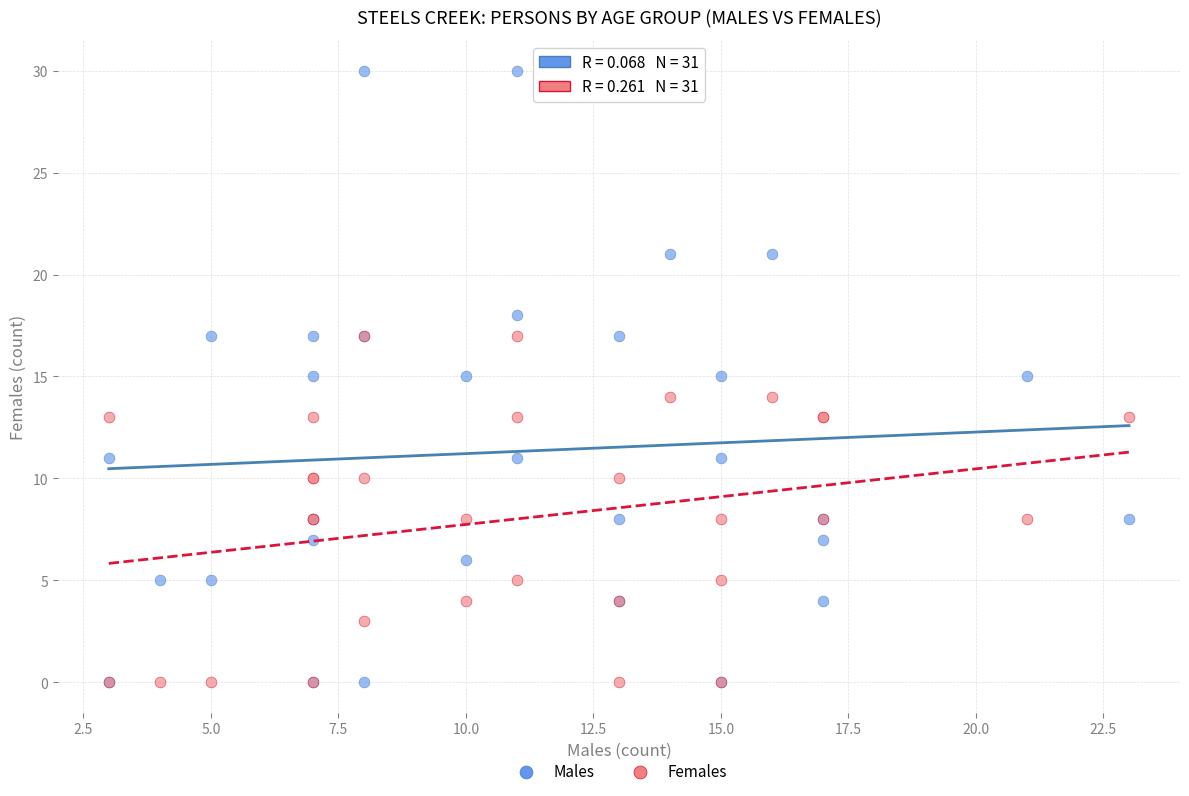

Which series has the largest Y range (max minus min)?

Males